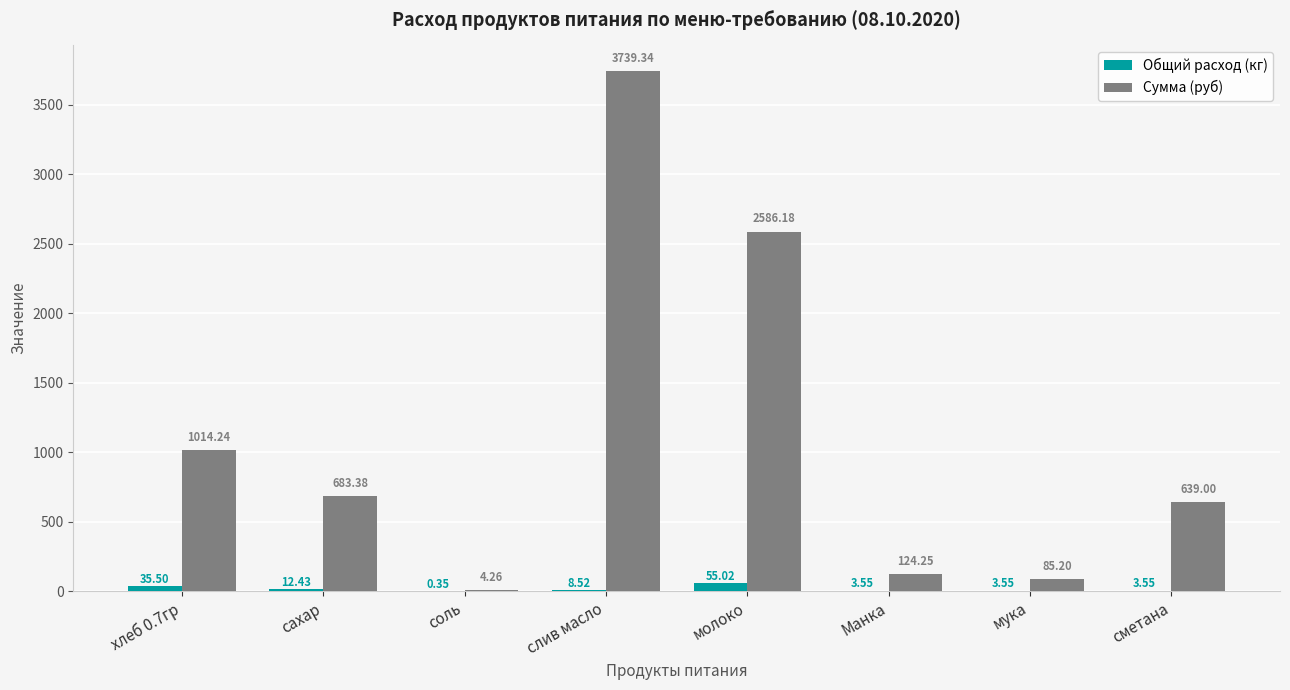

How many series are shown in this chart?

2